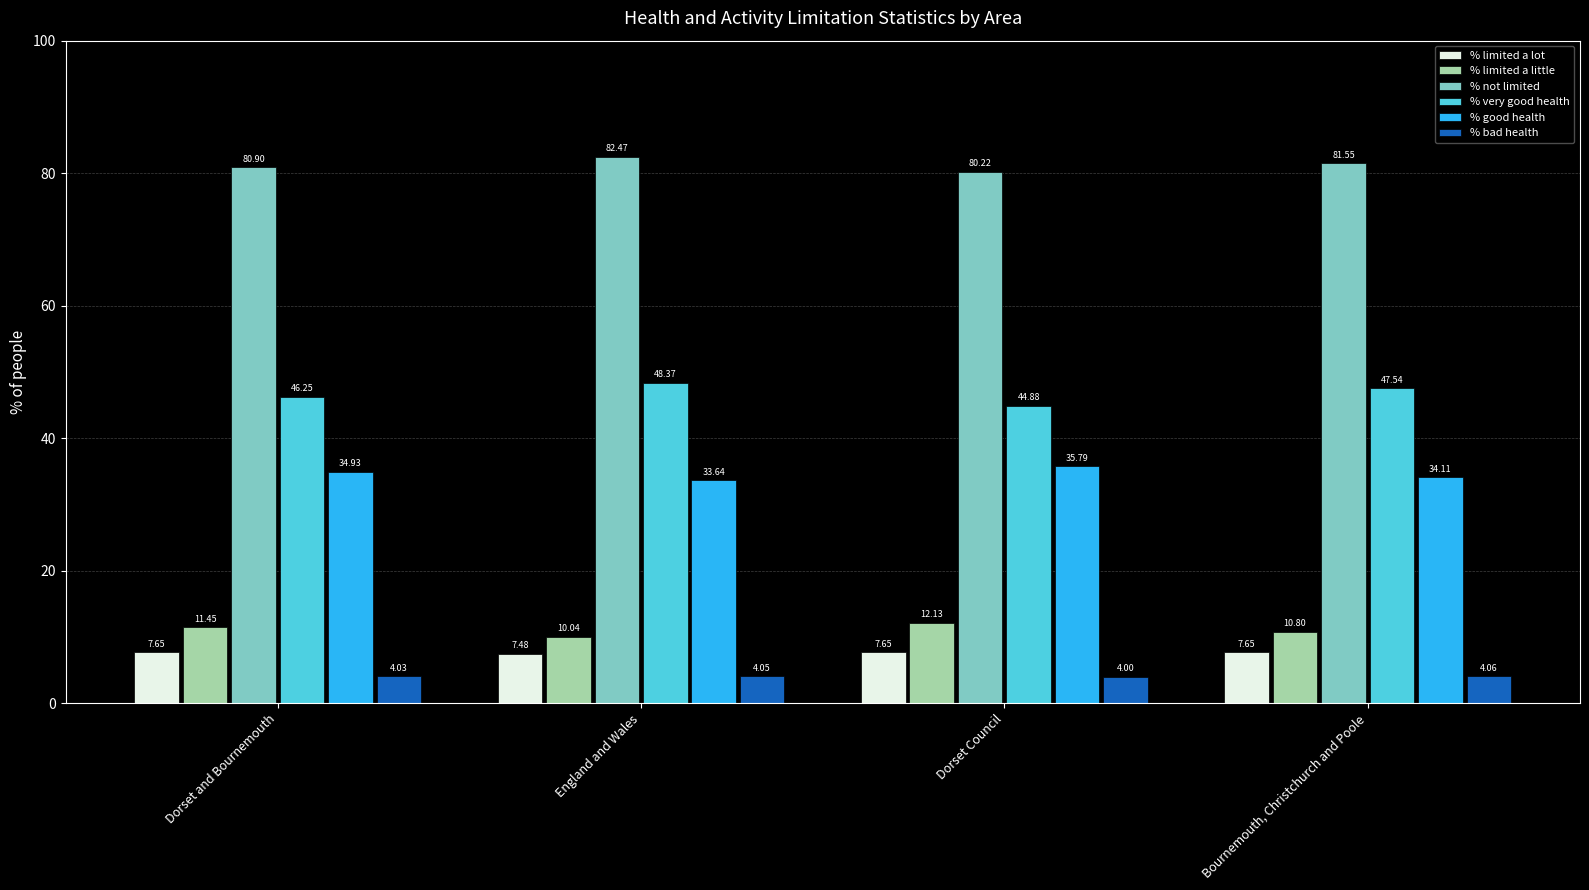

What is the sum of the % bad health values at Dorset and Bournemouth and Bournemouth, Christchurch and Poole?

8.1